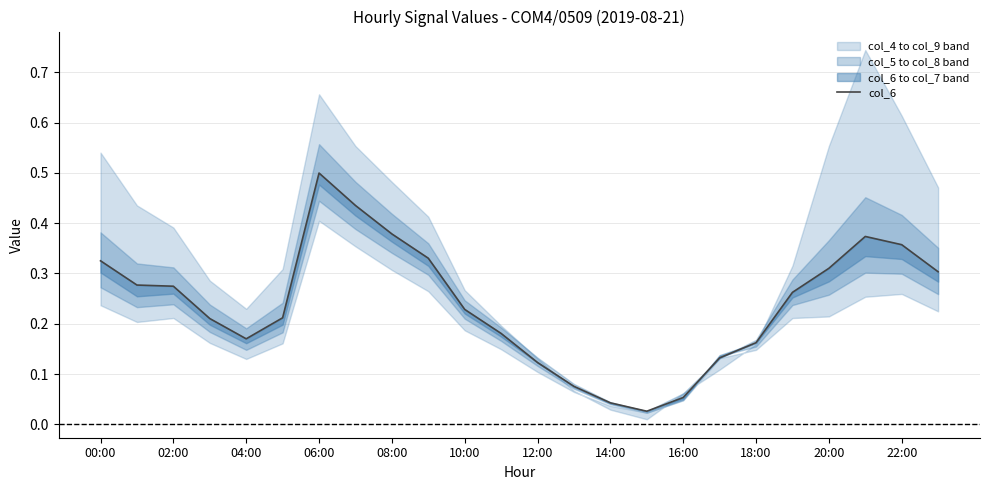

Where is the data nearest to the value 0?

15